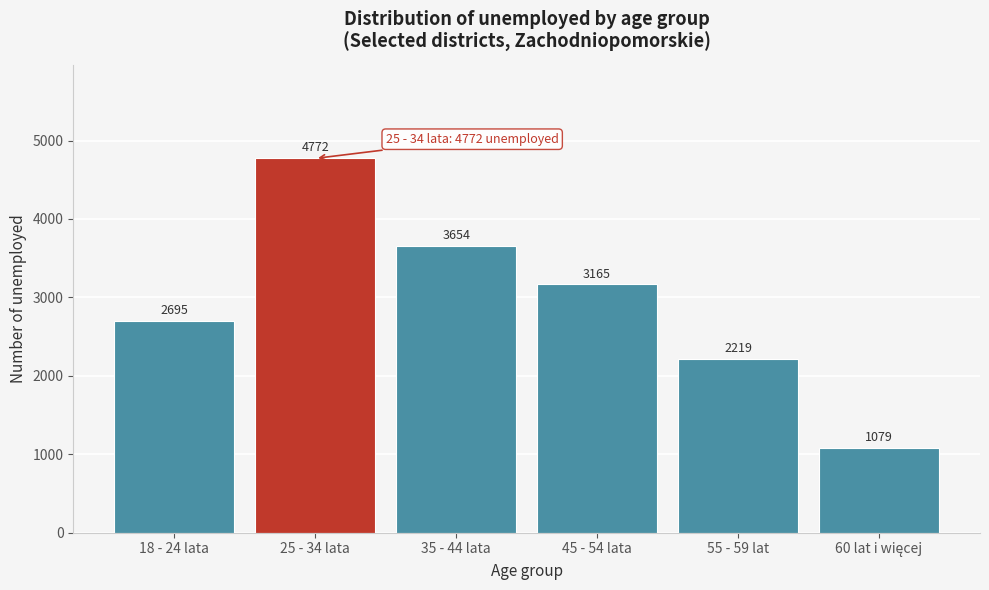

Reading right to left, transcribe all the data shown in this chart.

1079	2219	3165	3654	4772	2695